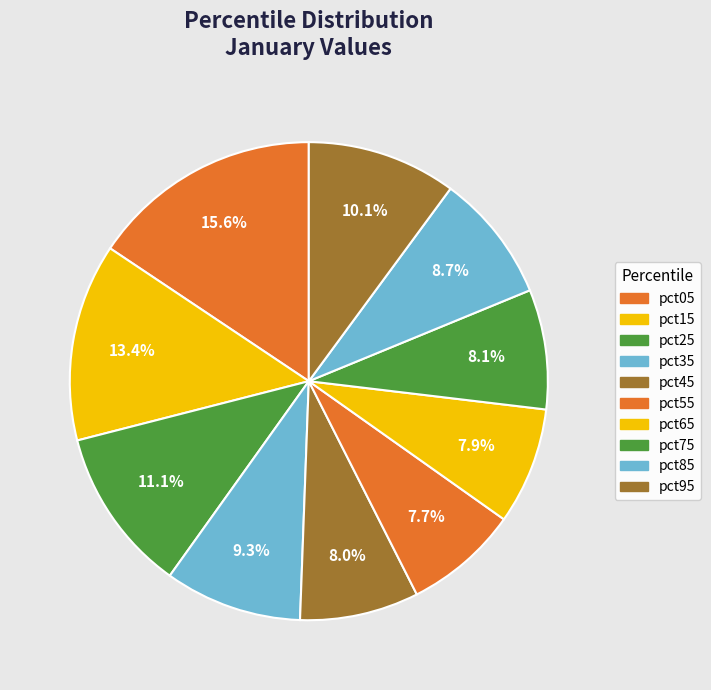

To the nearest percent, what is the combined percentage of pct65 and pct25?

19%